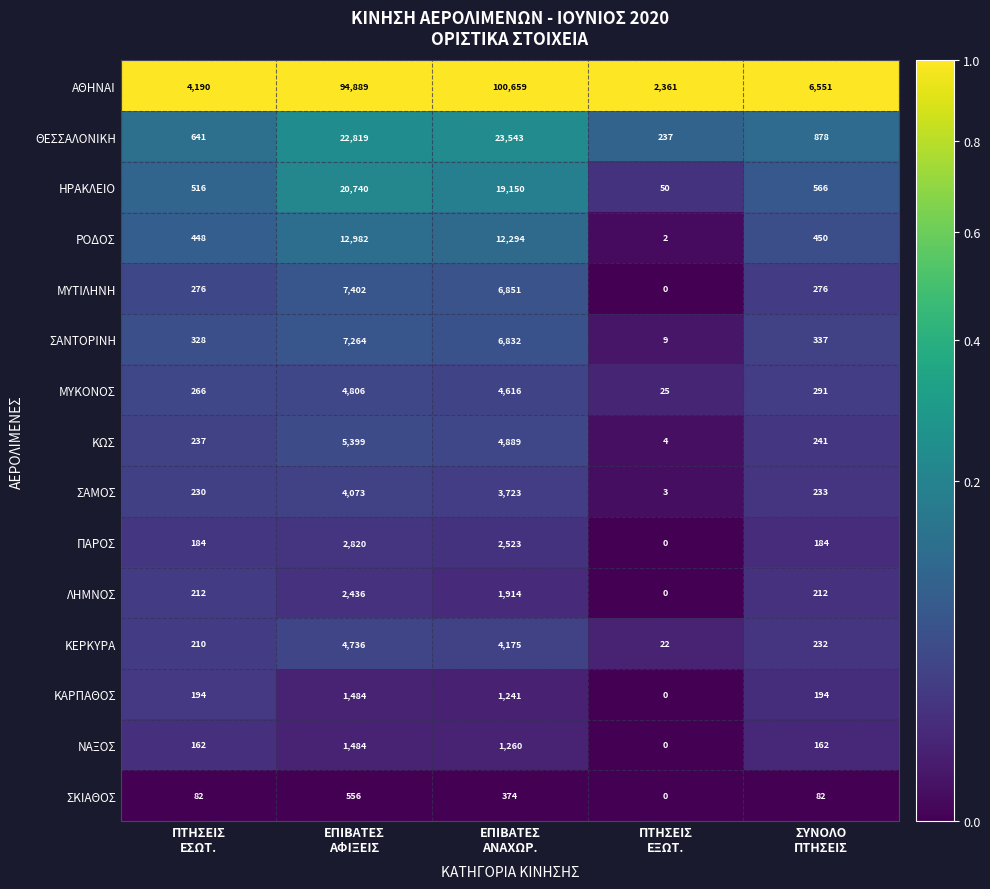

Rank the series at ΠΤΗΣΕΙΣ
ΕΣΩΤ. from highest to lowest value.

ΑΘΗΝΑΙ, ΘΕΣΣΑΛΟΝΙΚΗ, ΗΡΑΚΛΕΙΟ, ΡΟΔΟΣ, ΣΑΝΤΟΡΙΝΗ, ΜΥΤΙΛΗΝΗ, ΜΥΚΟΝΟΣ, ΚΩΣ, ΣΑΜΟΣ, ΛΗΜΝΟΣ, ΚΕΡΚΥΡΑ, ΚΑΡΠΑΘΟΣ, ΠΑΡΟΣ, ΝΑΞΟΣ, ΣΚΙΑΘΟΣ